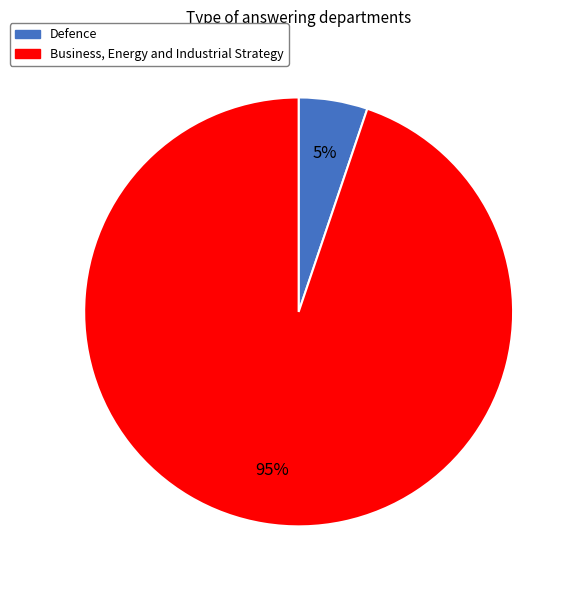

How many slices are in this pie chart?

2